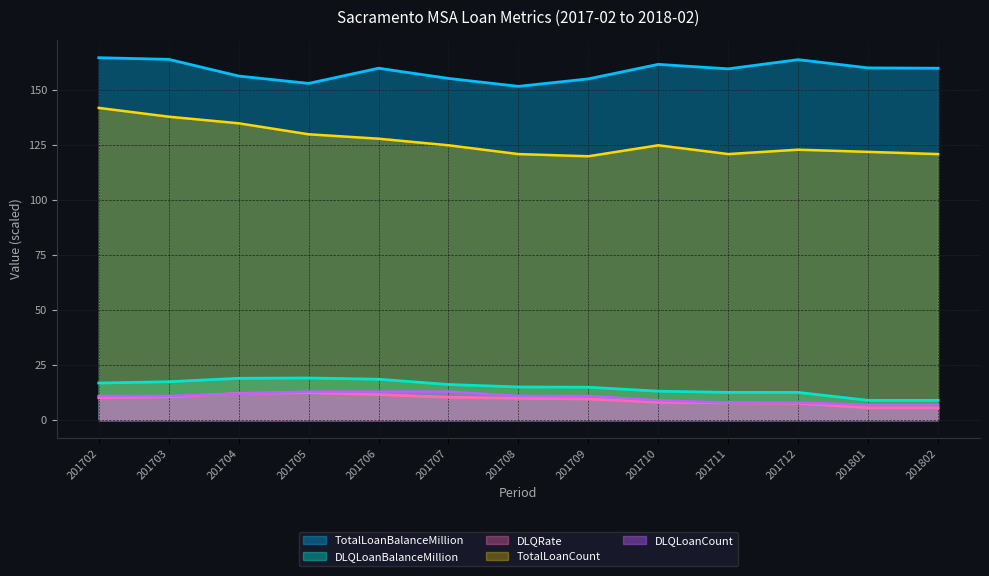

How many categories are shown in the chart?

13